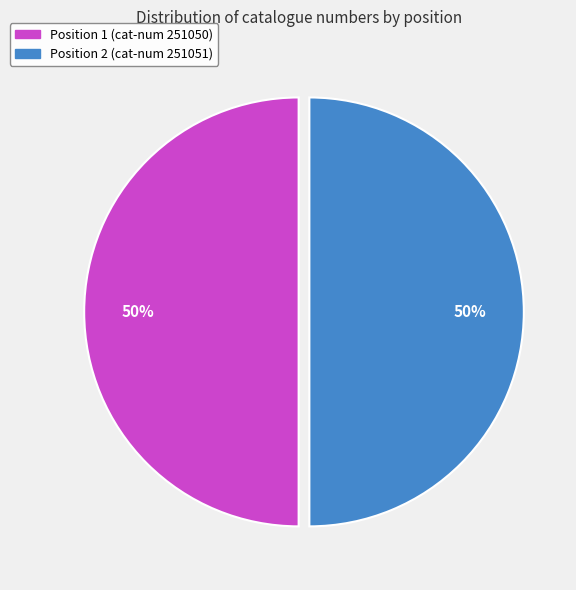

What is the ratio of the value at Position 2 (cat-num 251051) to the value at Position 1 (cat-num 251050)?

1.0